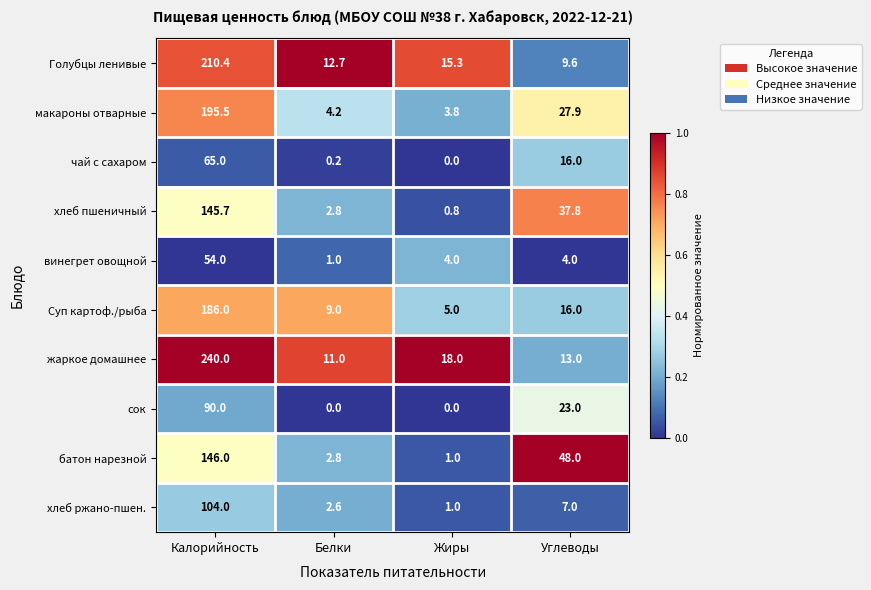

The сок series shows 90.0 at Калорийность. True or false?

True